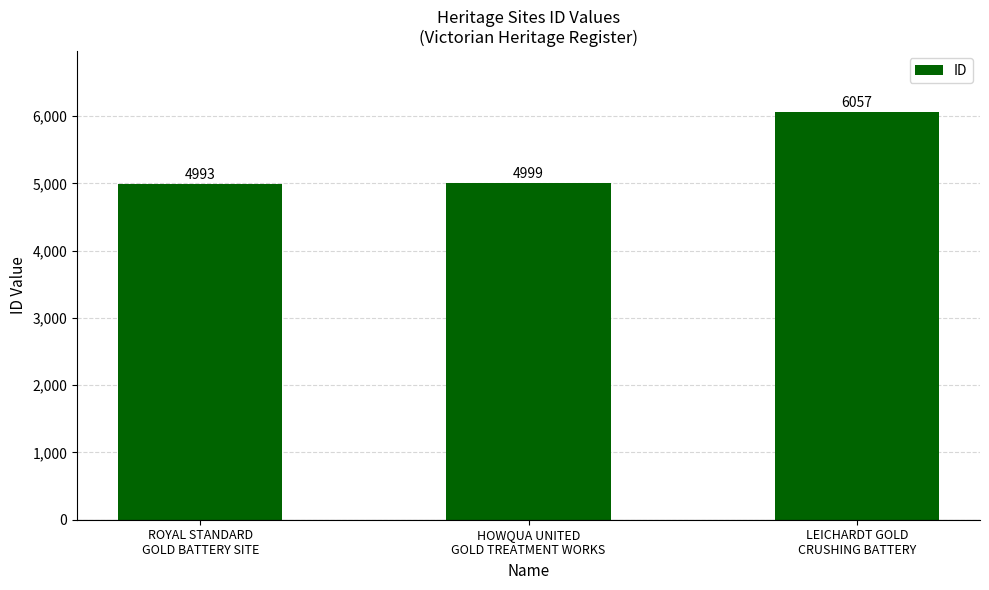

What is the change in value from ROYAL STANDARD
GOLD BATTERY SITE to HOWQUA UNITED
GOLD TREATMENT WORKS?

+6